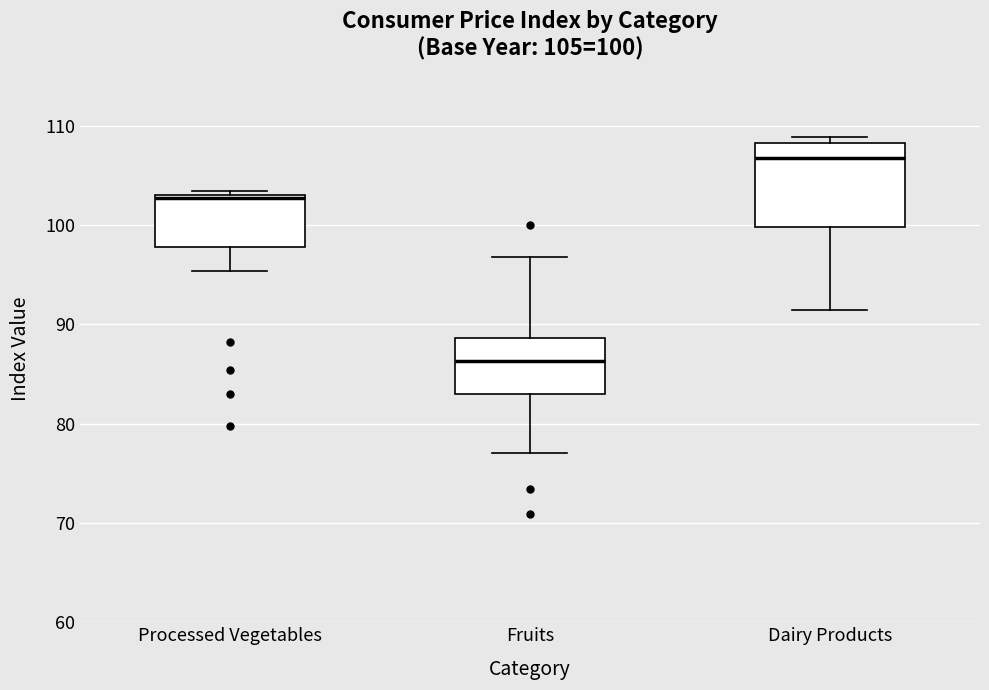

Which box's median line is the lowest?

Fruits